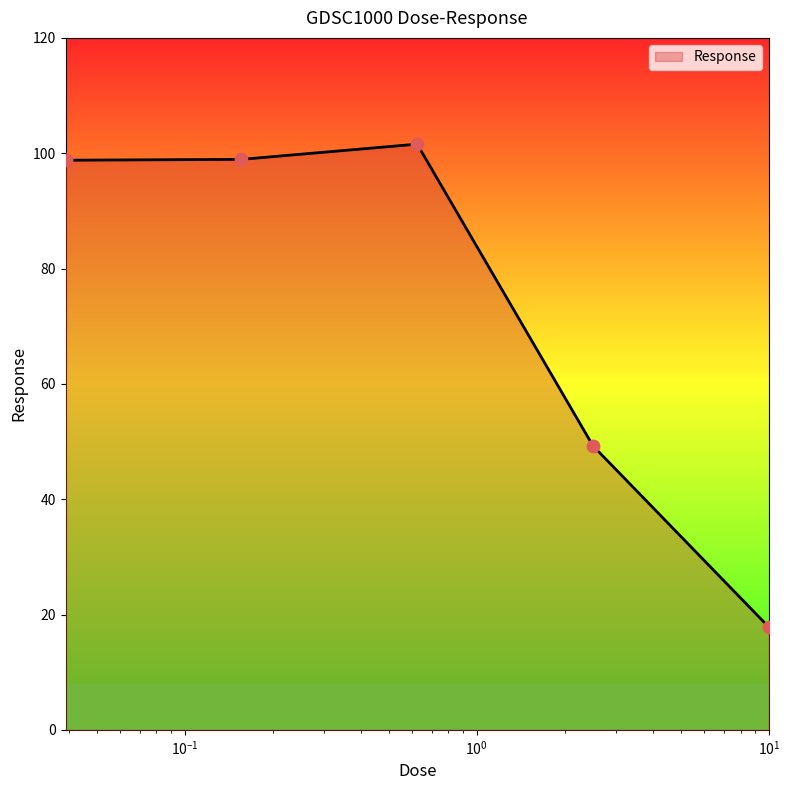

True or false: the data has more than 1 interior local peaks.

False